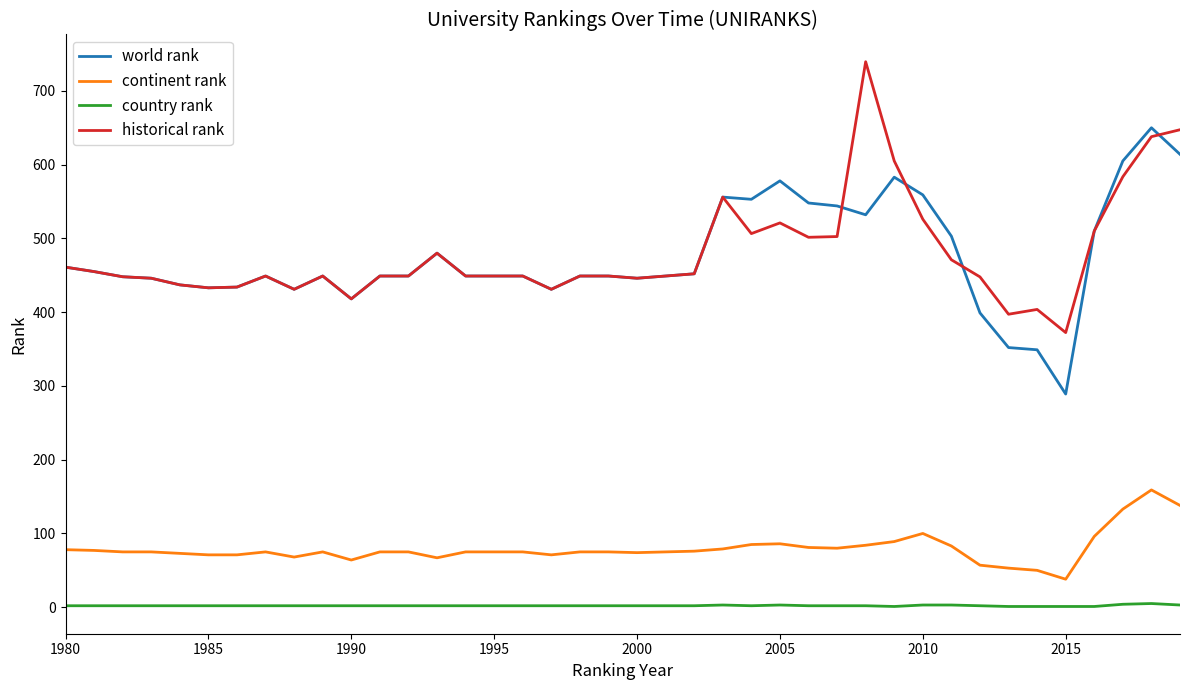

Rank the series by their maximum value, from highest to lowest.

historical rank, world rank, continent rank, country rank